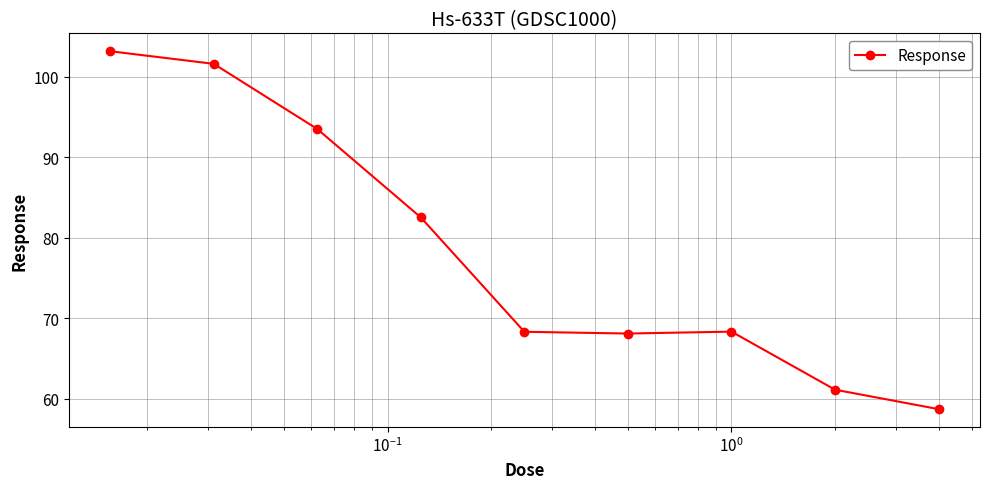

True or false: there are more than 2 points higher than both neighbors.

False